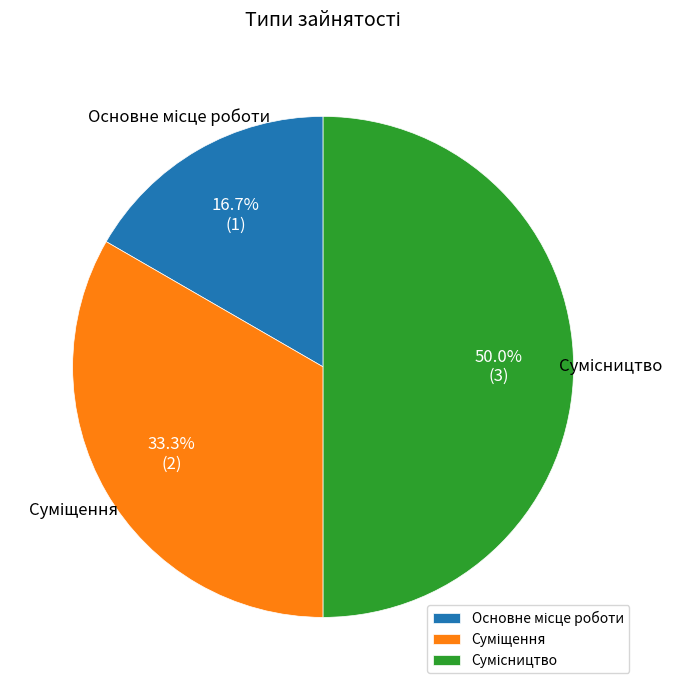

To the nearest percent, what is the combined percentage of Сумісництво and Суміщення?

83%